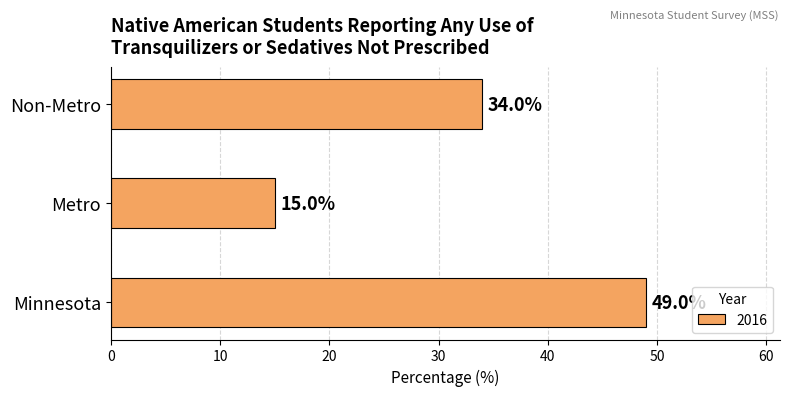

The chart shows a value of 13 at Minnesota. True or false?

False